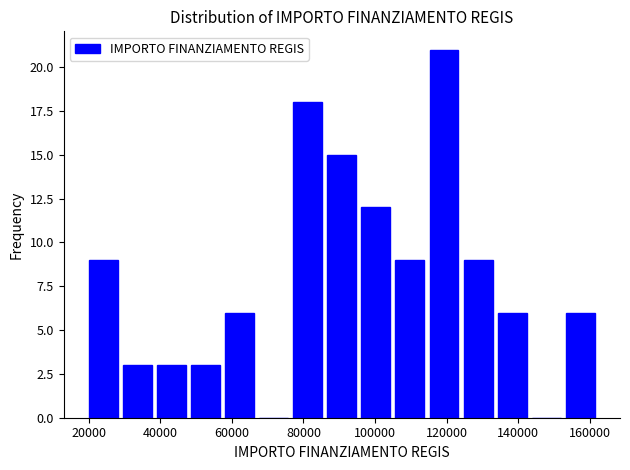

What is the height of the bar covering 20000 to 30000 on the x-axis? Neither the bar edges nor the heights are printed on the chart, so give them approximately, as read against the axes.

9